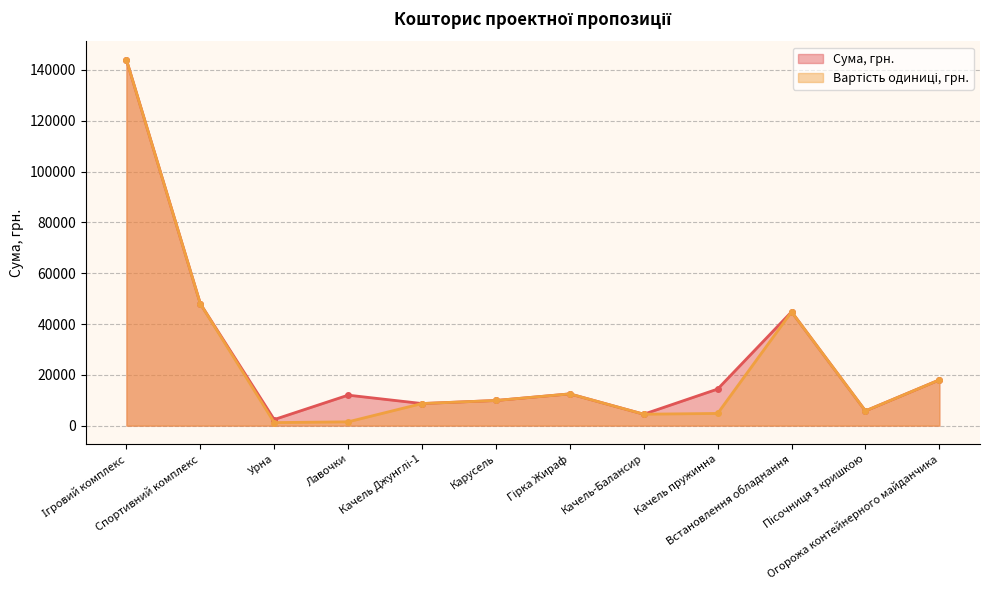

What position from the left is Качель-Балансир?

8